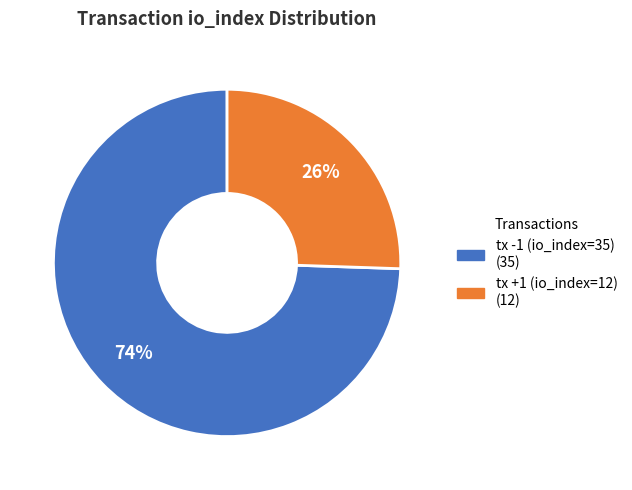

The tx -1 (io_index=35) slice represents 74% of the pie. True or false?

True